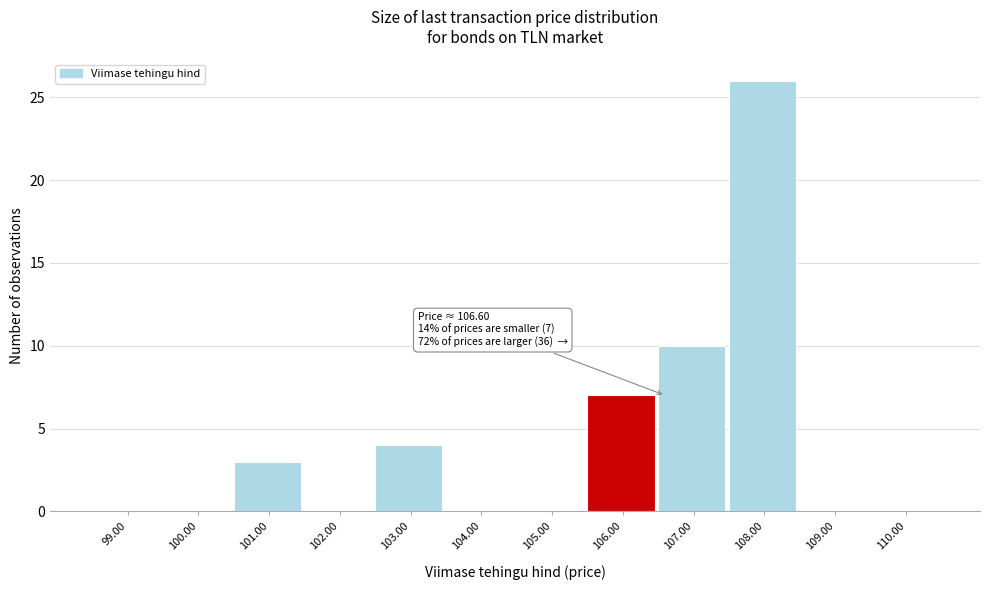

Reading right to left, extract all data points from this chart.

110.00=0	109.00=0	108.00=26	107.00=10	106.00=7	105.00=0	104.00=0	103.00=4	102.00=0	101.00=3	100.00=0	99.00=0